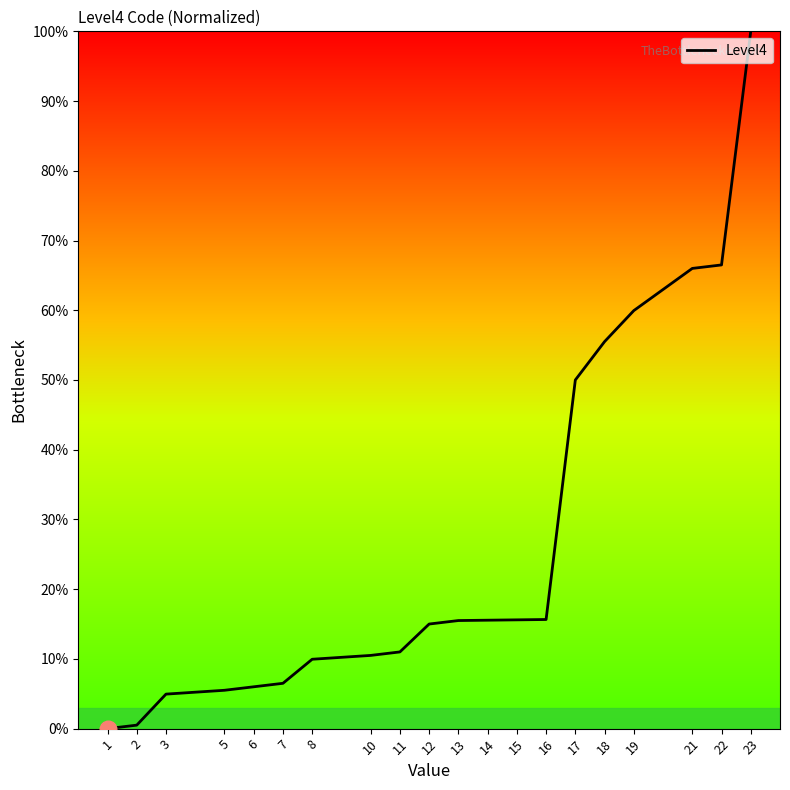

What is the difference between the maximum and minimum values?

100.0